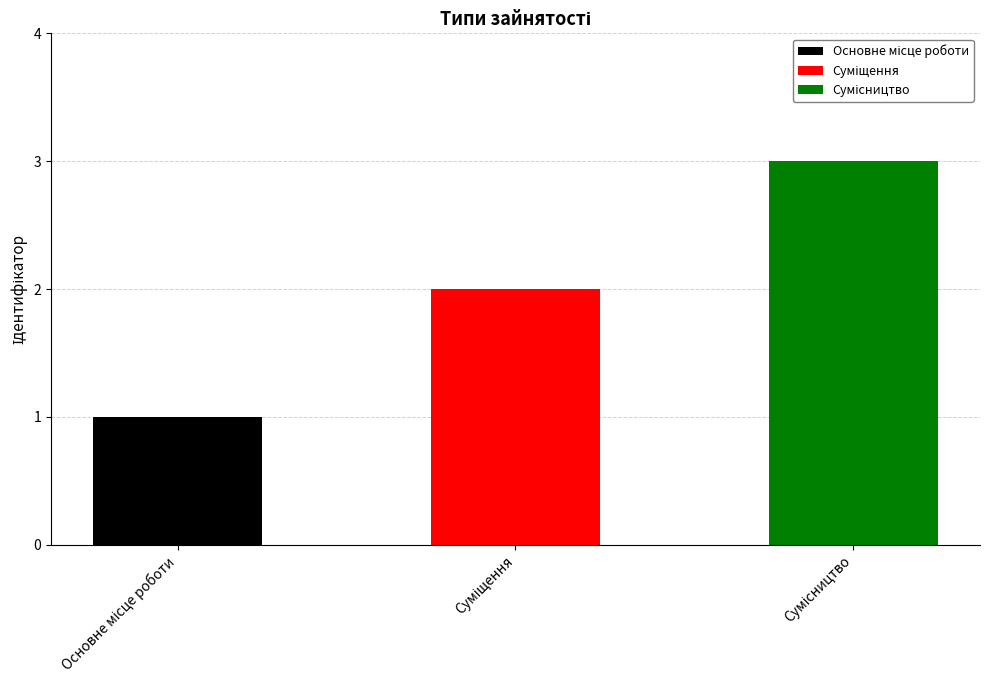

Which category has the lowest value across all series?

Основне місце роботи